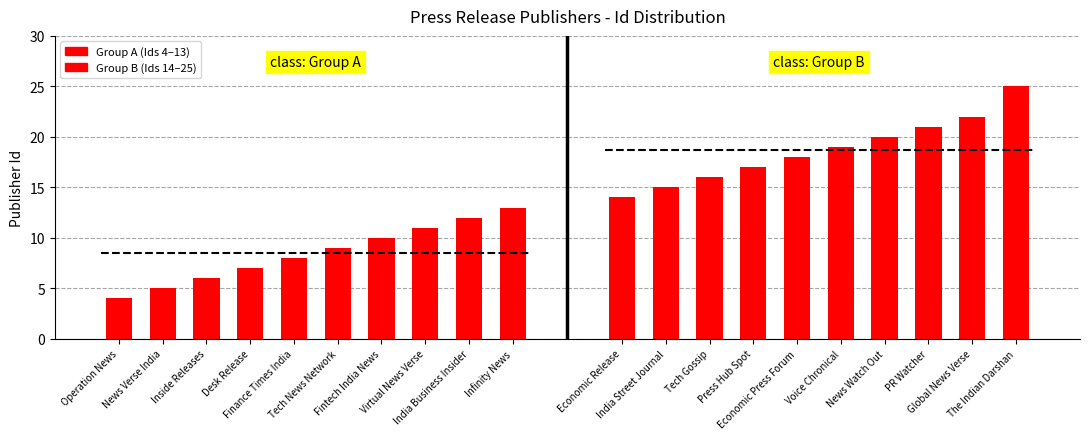

How many series are shown in this chart?

2